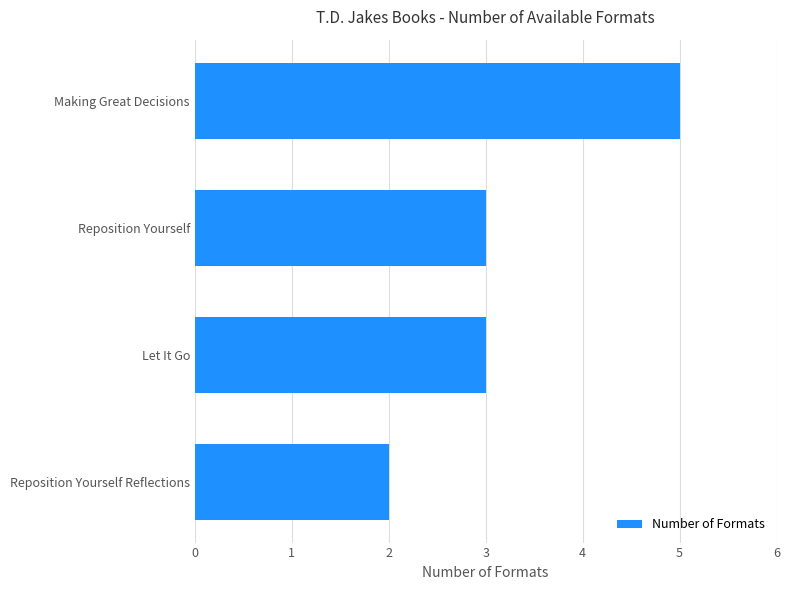

Approximately how many times larger is the value at Reposition Yourself Reflections compared to Reposition Yourself?

0.7